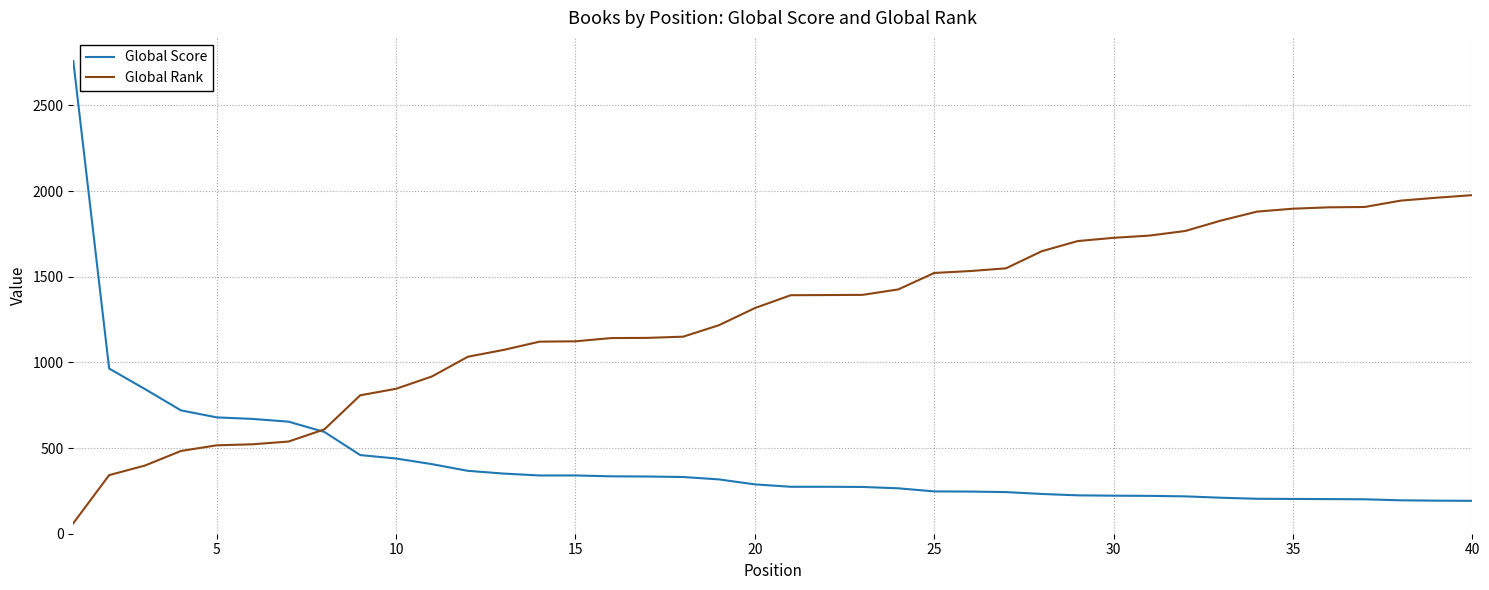

Does the chart display data point markers on the line(s)?

No